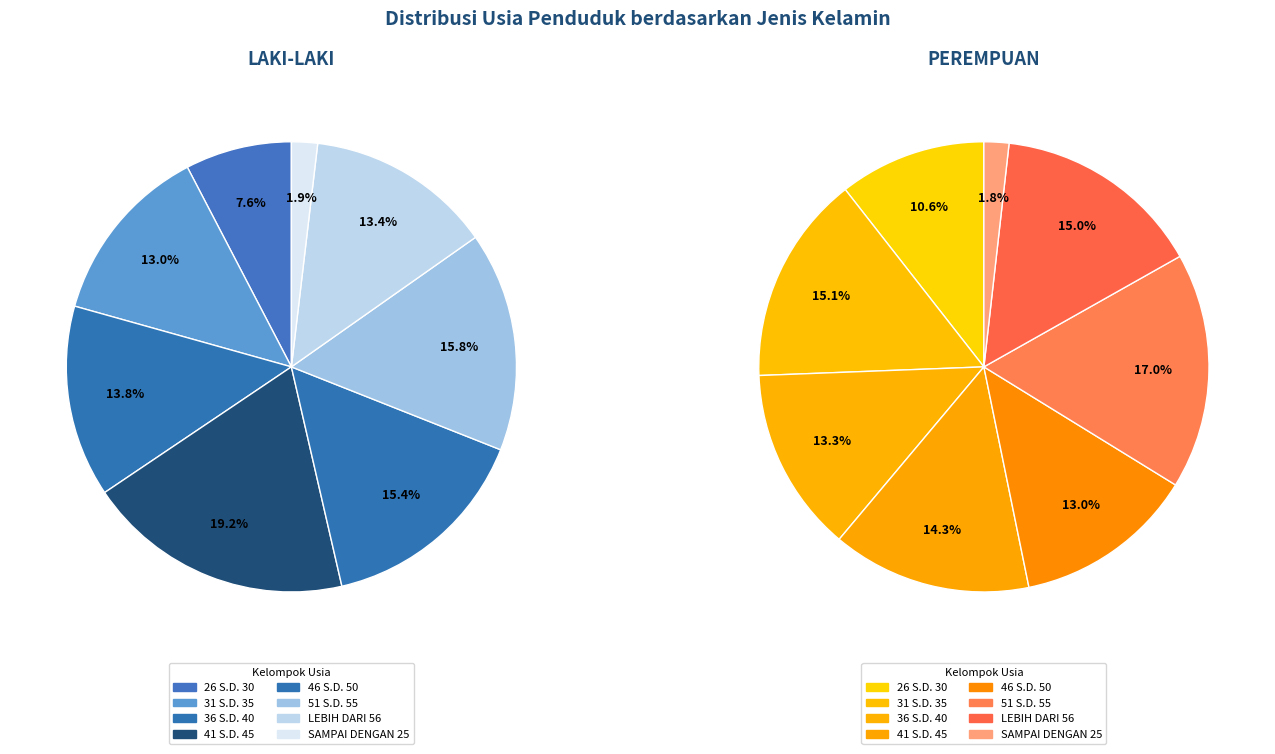

Does 51 S.D. 55 account for over 50% of the chart?

No